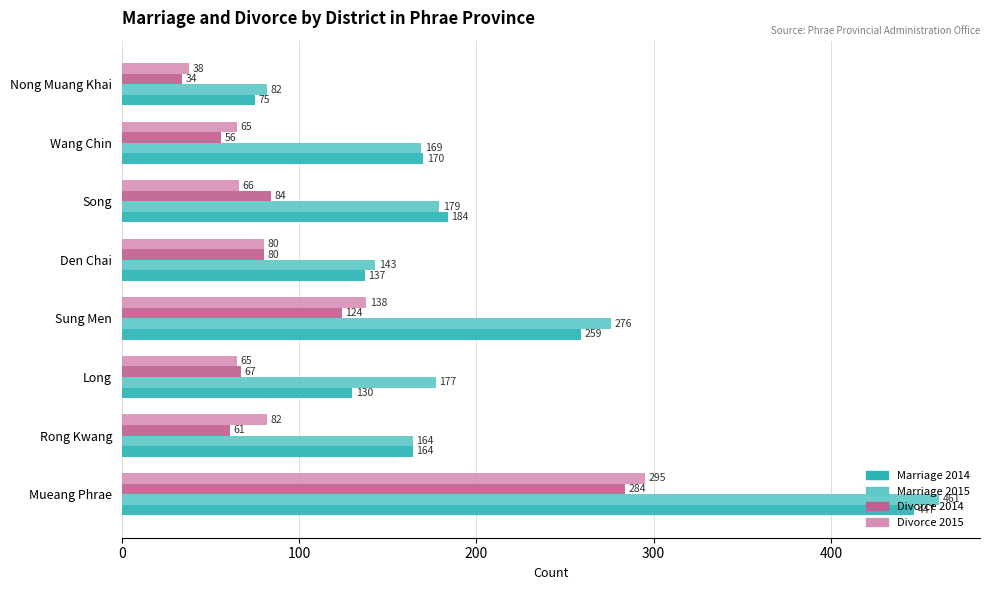

Which series has the largest total across all categories?

Marriage 2015